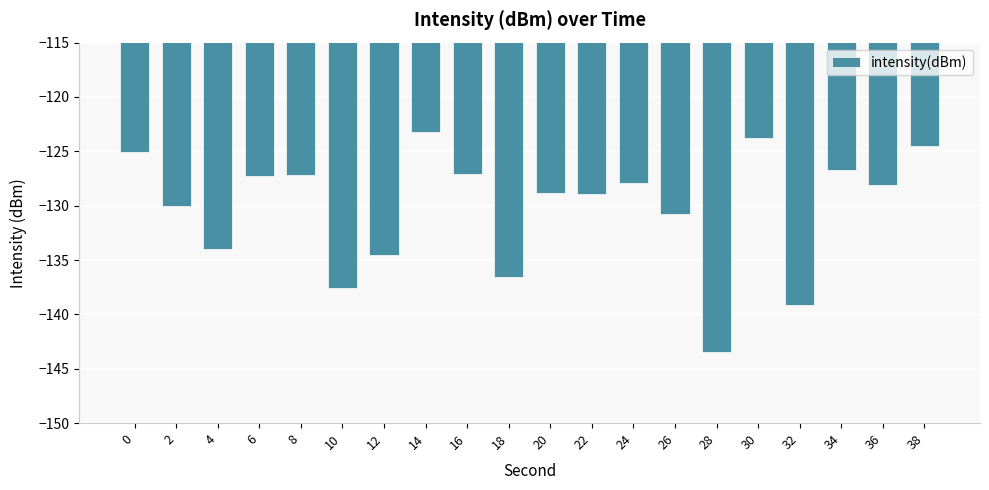

What is the change in value from 8 to 36?

-1.0